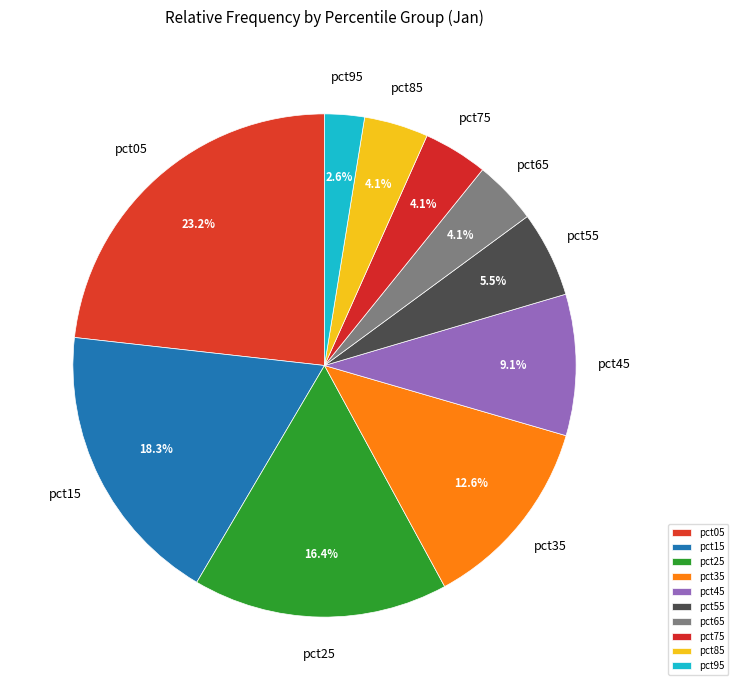

Which has a higher value, pct15 or pct65?

pct15